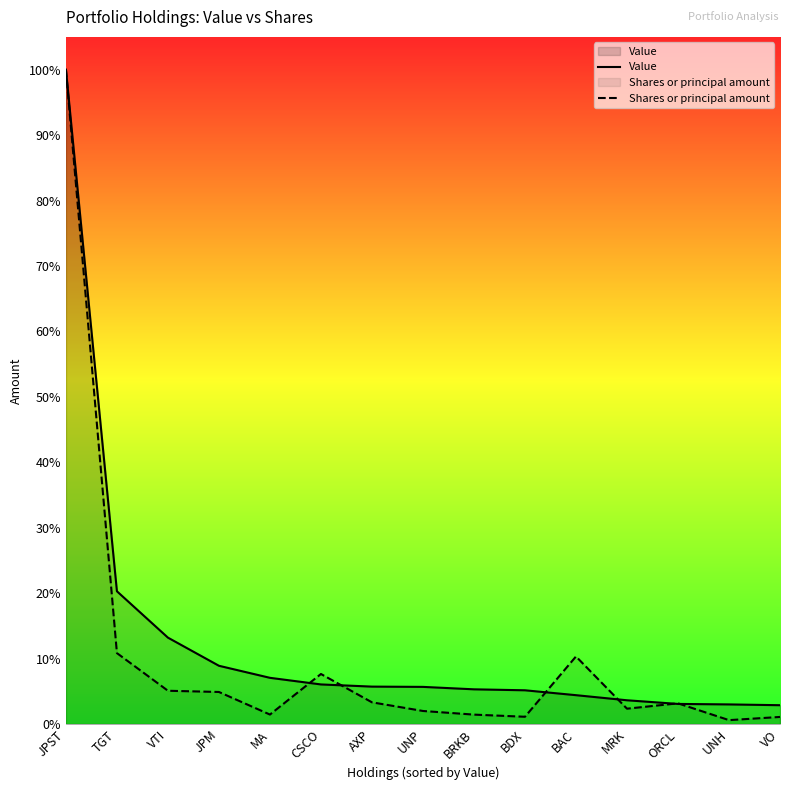

Between BDX and MRK, which series saw the biggest shift?

Value